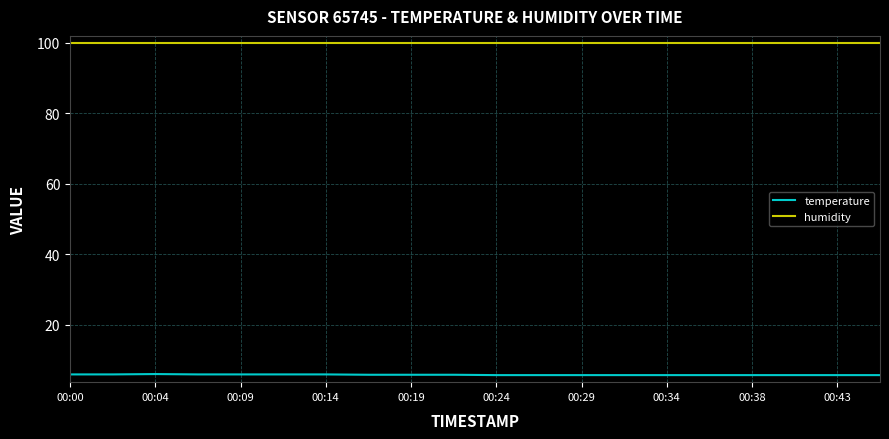

What is the smallest value displayed?

5.7